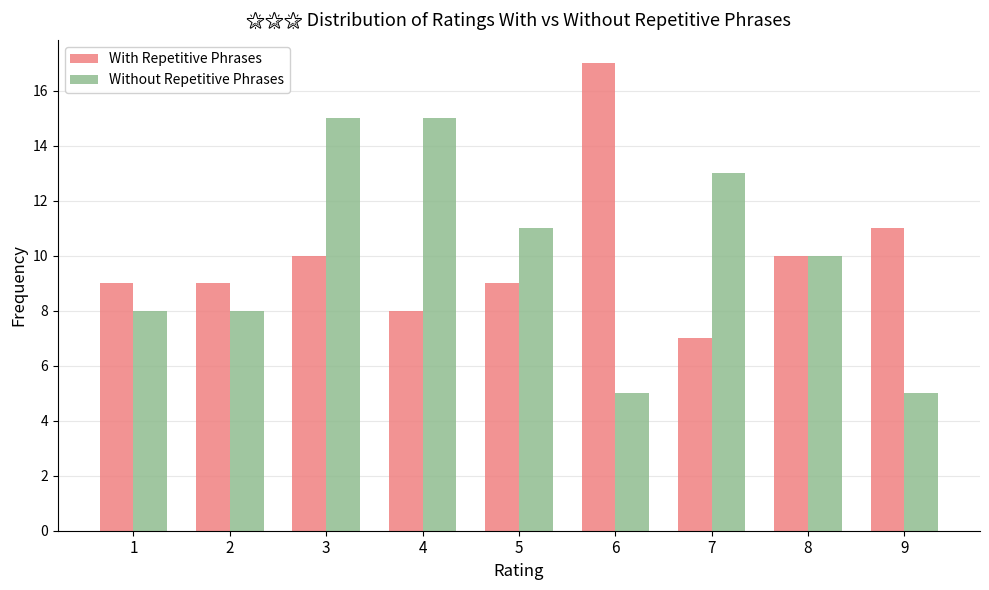

Reading left to right, what are all the values shown in this chart?

With Repetitive Phrases: 9	9	10	8	9	17	7	10	11
Without Repetitive Phrases: 8	8	15	15	11	5	13	10	5